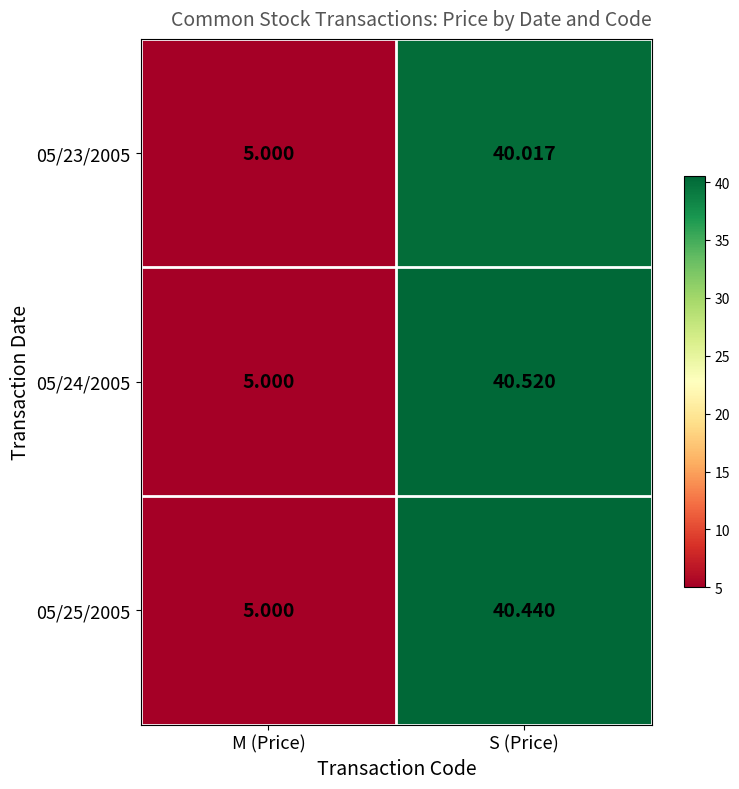

Where is 05/25/2005 nearest to the value 22?

M (Price)